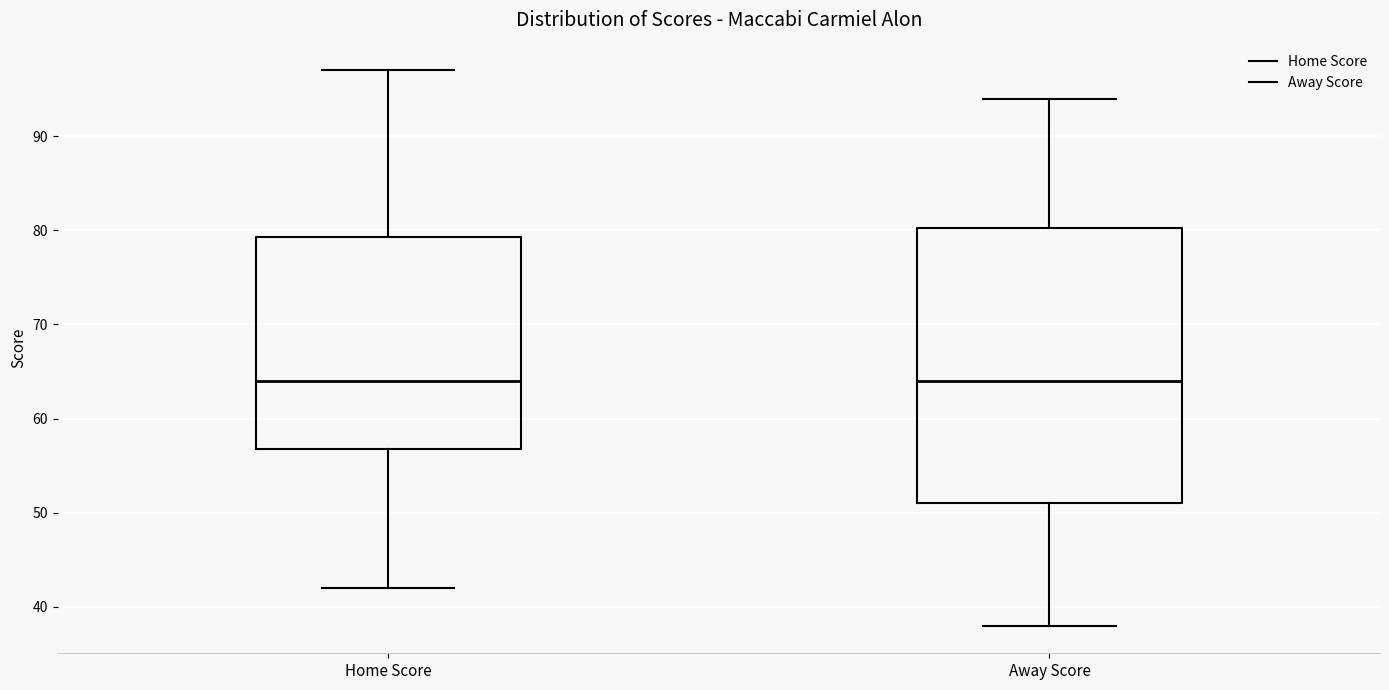

Reading left to right, transcribe this box plot: for each box, give where its median line is, the range the box spans, and where its two whiskers end, as read against the y-axis. The values are not printed on the chart, so give them approximately, as read against the axis.

Home Score: median 64, box 57 to 79, whiskers 42 to 97
Away Score: median 64, box 51 to 80, whiskers 38 to 94